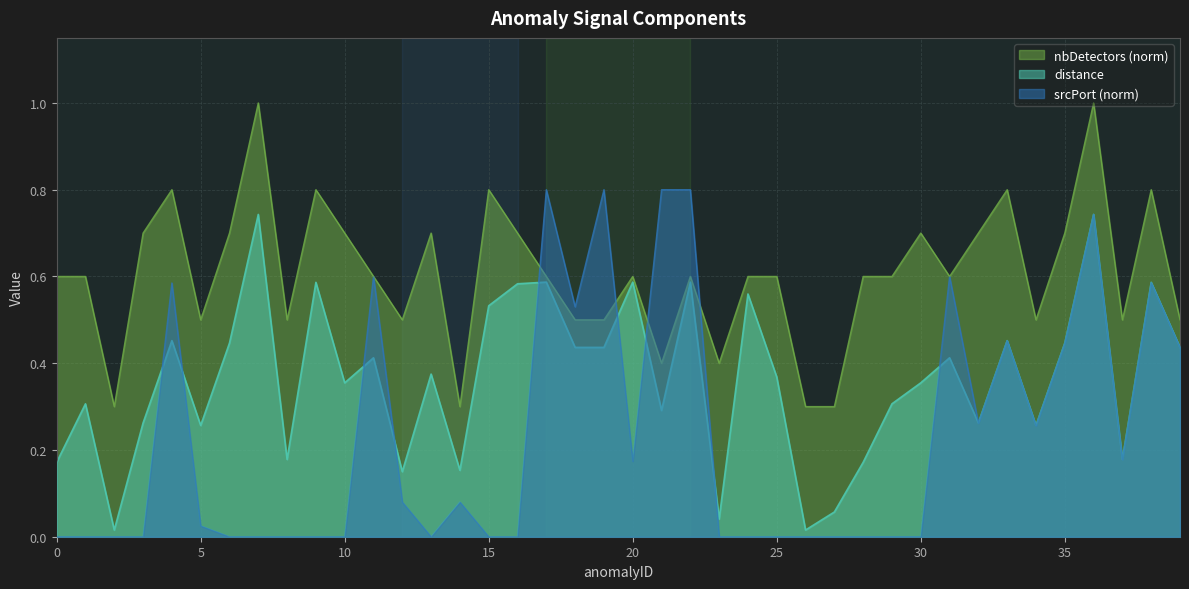

Is the value of nbDetectors_norm at 20 greater than the value of distance at 38?

Yes